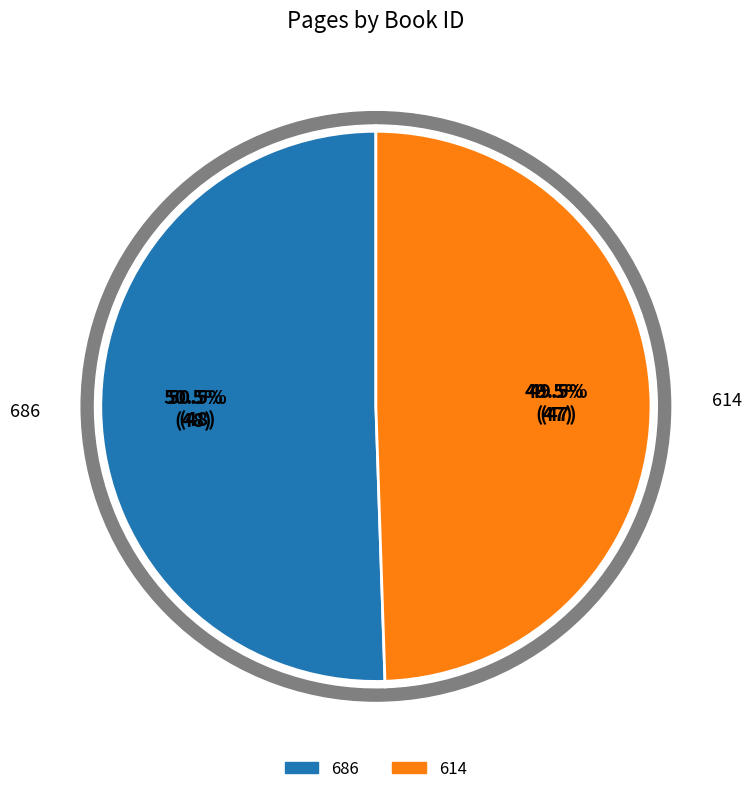

Between 686 and 614, which is larger?

686